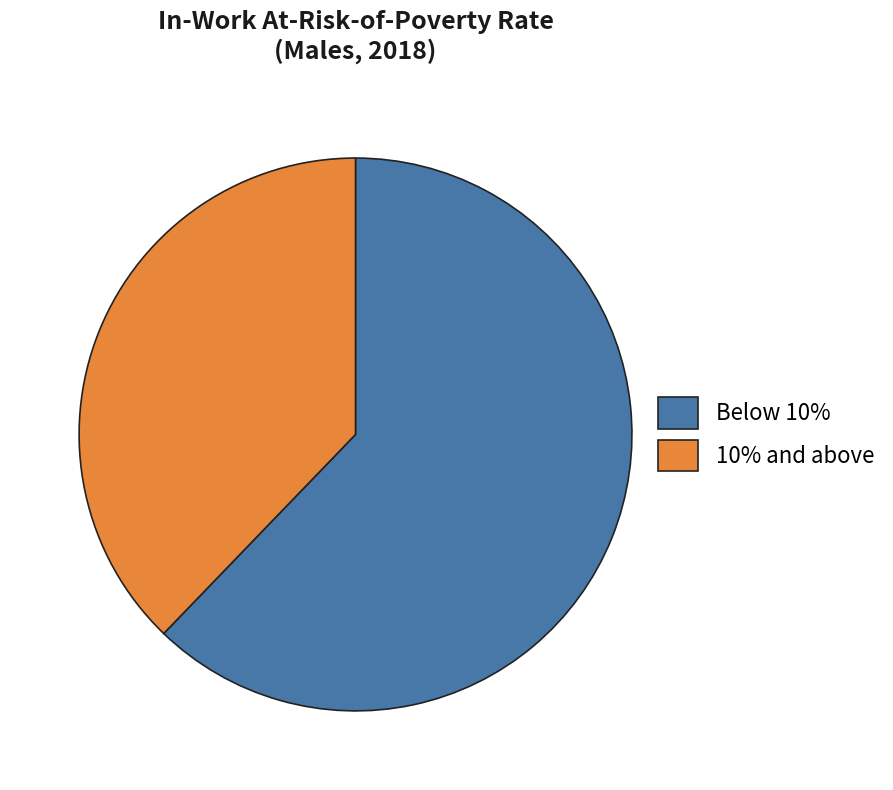

Which category has the biggest portion of the pie?

Below 10%